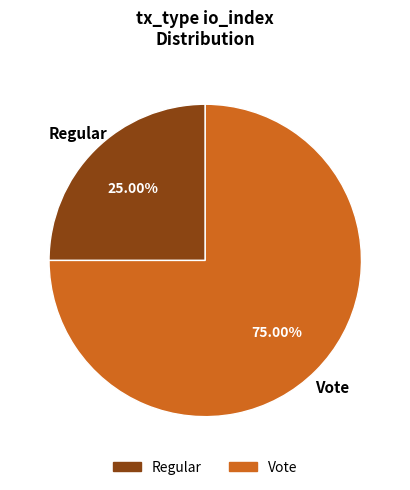

Between Regular and Vote, which is larger?

Vote